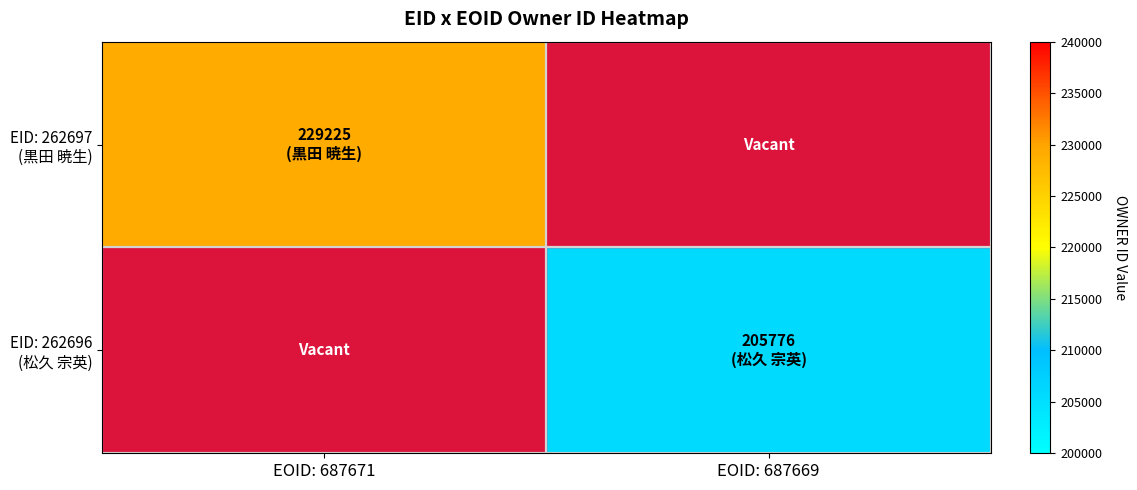

List the labels in order of EID: 262696 (松久 宗英) value, largest first.

EOID: 687671, EOID: 687669